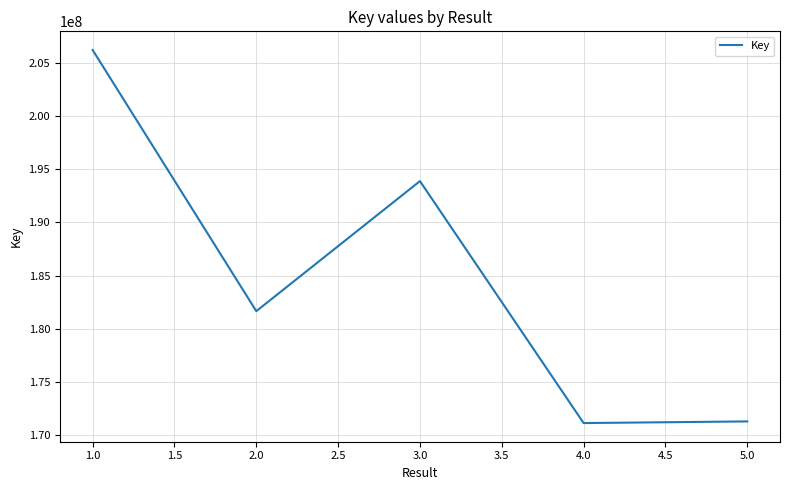

How many interior local peaks (higher than both neighbors) does the data have?

1